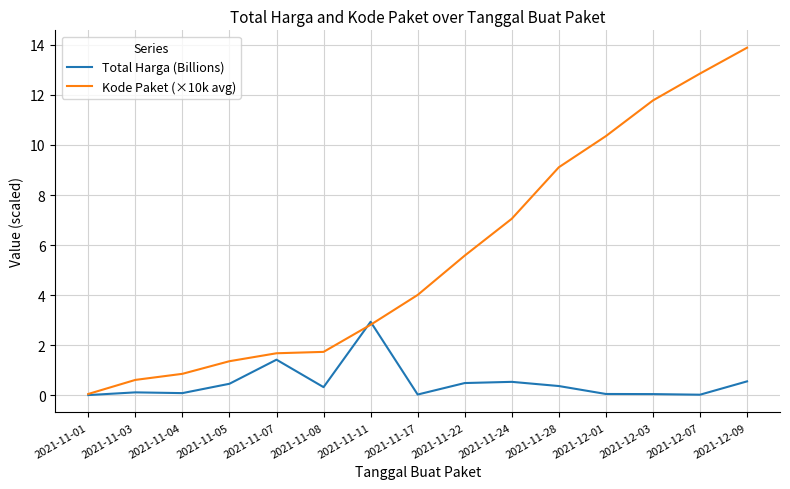

Which series has the largest total across all categories?

Kode Paket (×10k avg)